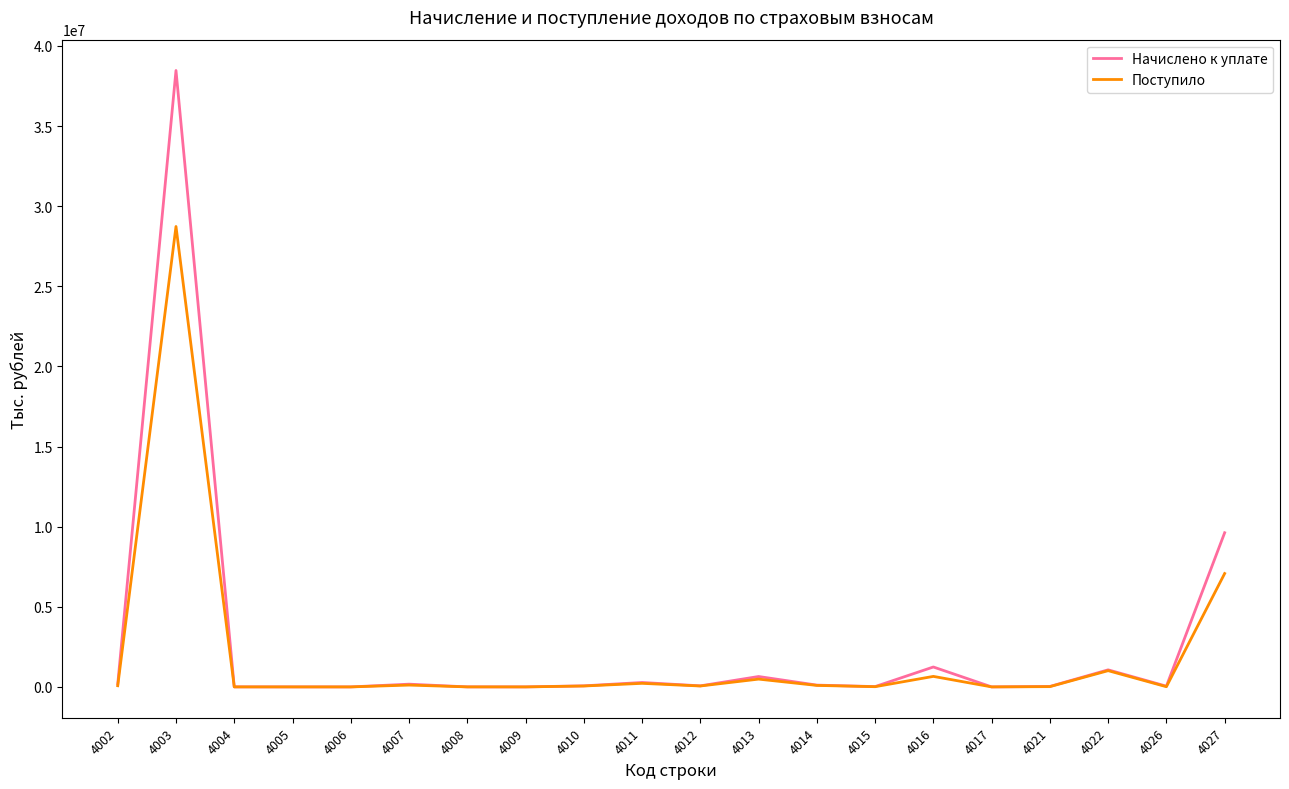

Where is the first local maximum for Поступило?

4003